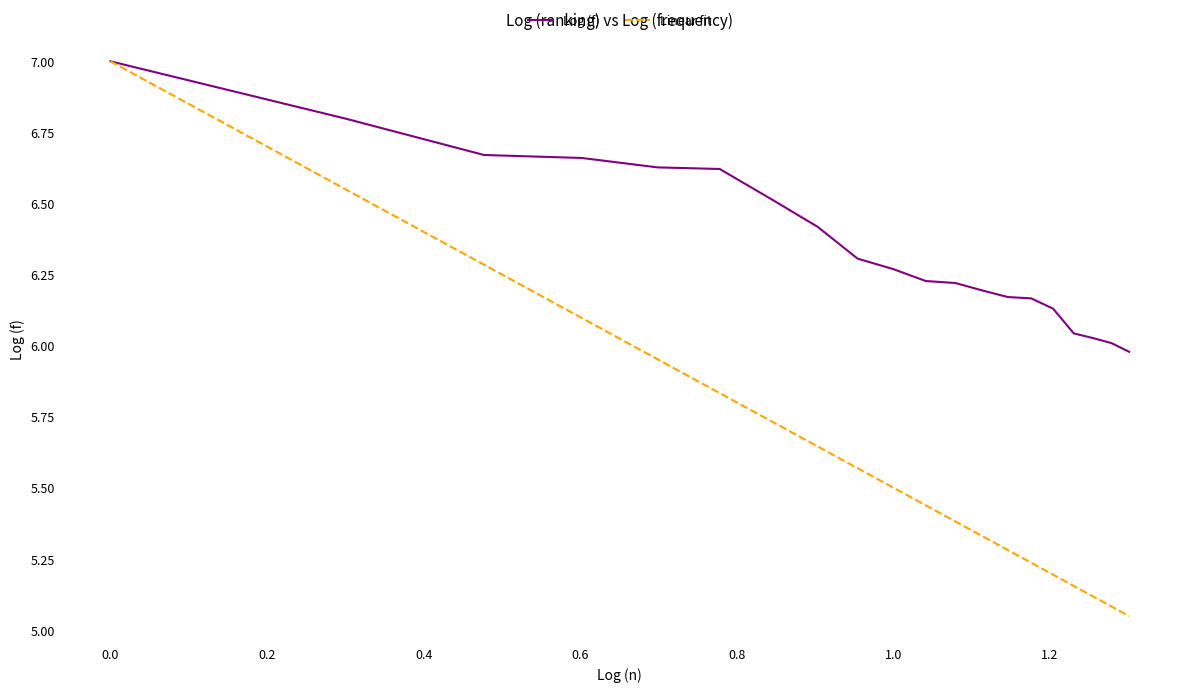

How many series are shown in this chart?

2